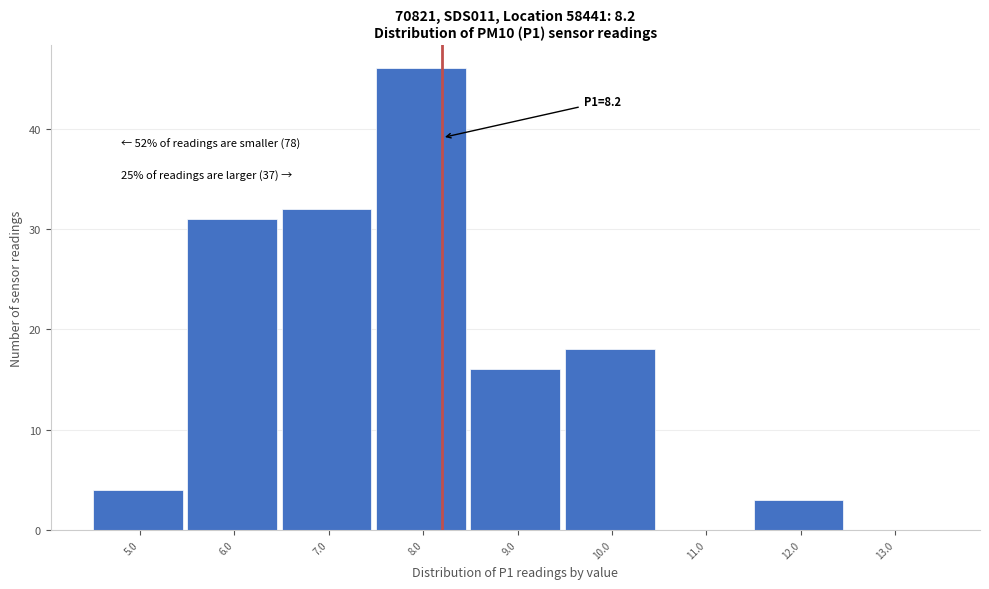

Reading right to left, list all the values displayed in this chart.

13.0=0	12.0=3	11.0=0	10.0=18	9.0=16	8.0=46	7.0=32	6.0=31	5.0=4